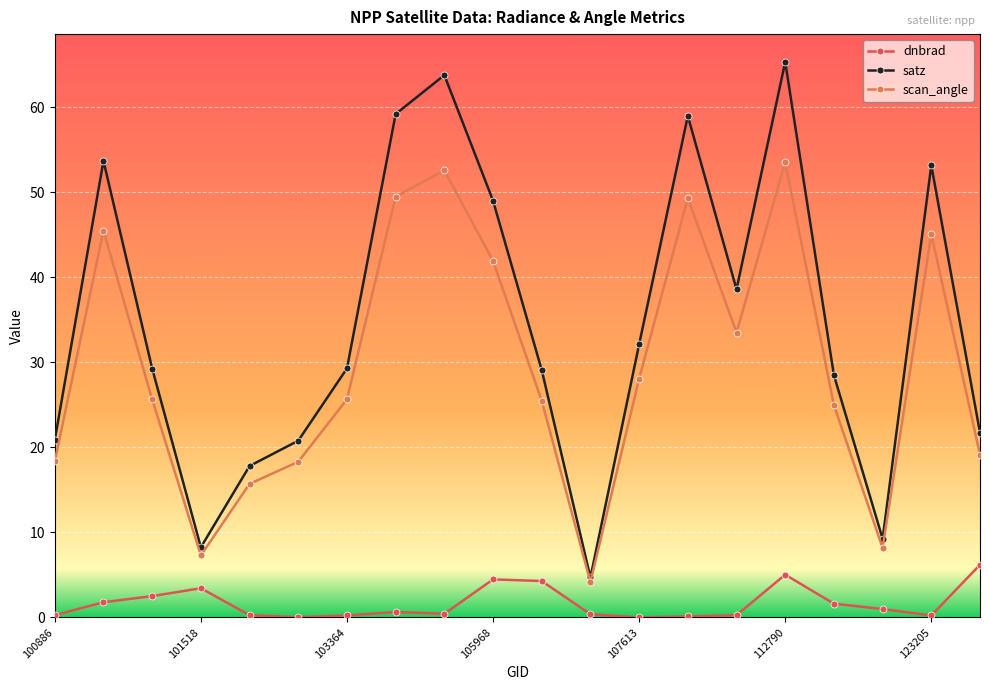

Rank the series by their average value, from highest to lowest.

satz, scan_angle, dnbrad